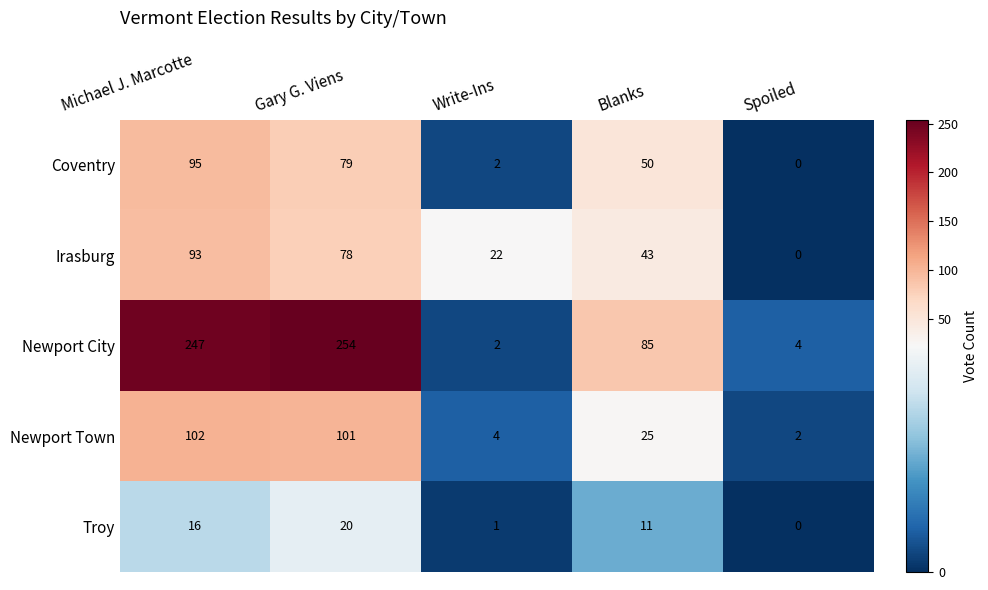

At which category does the chart reach its peak across all series?

Gary G. Viens